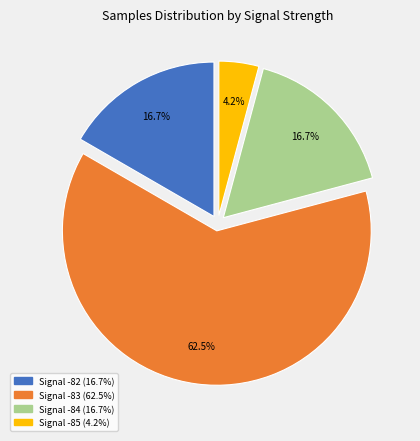

To the nearest percent, what is the average slice percentage?

25%